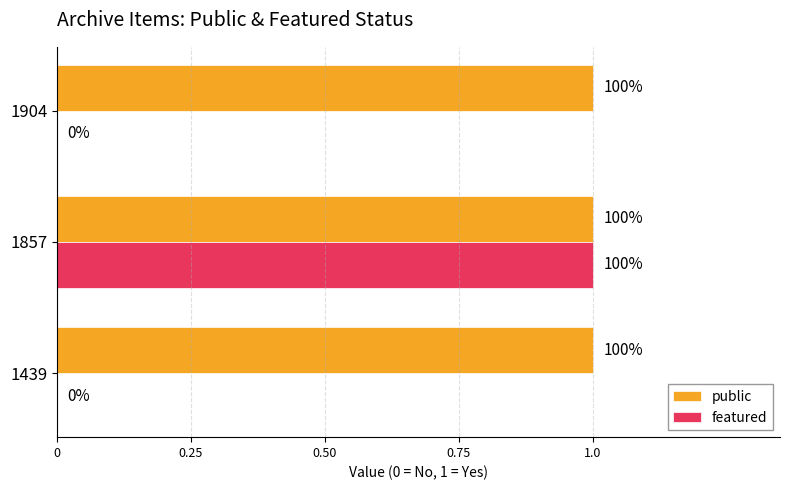

What are all the series names shown in the legend?

public, featured